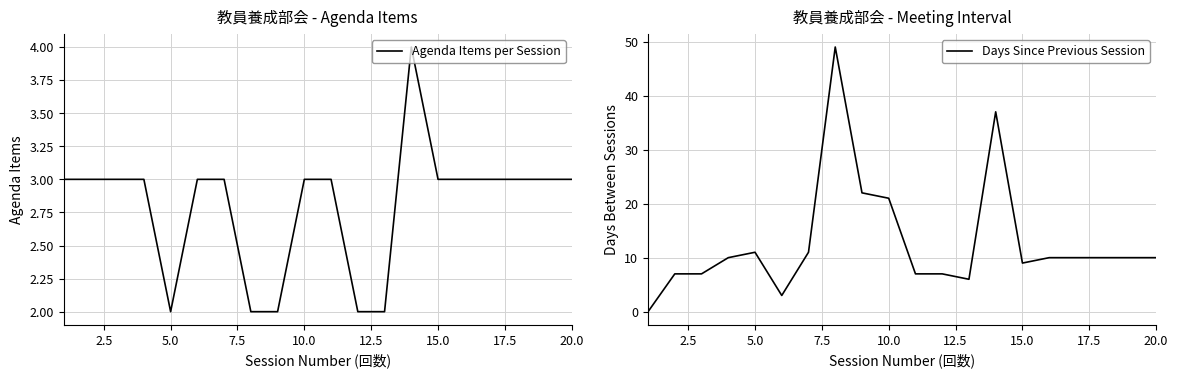

How many values in the Agenda Items per Session series exceed 3?

1